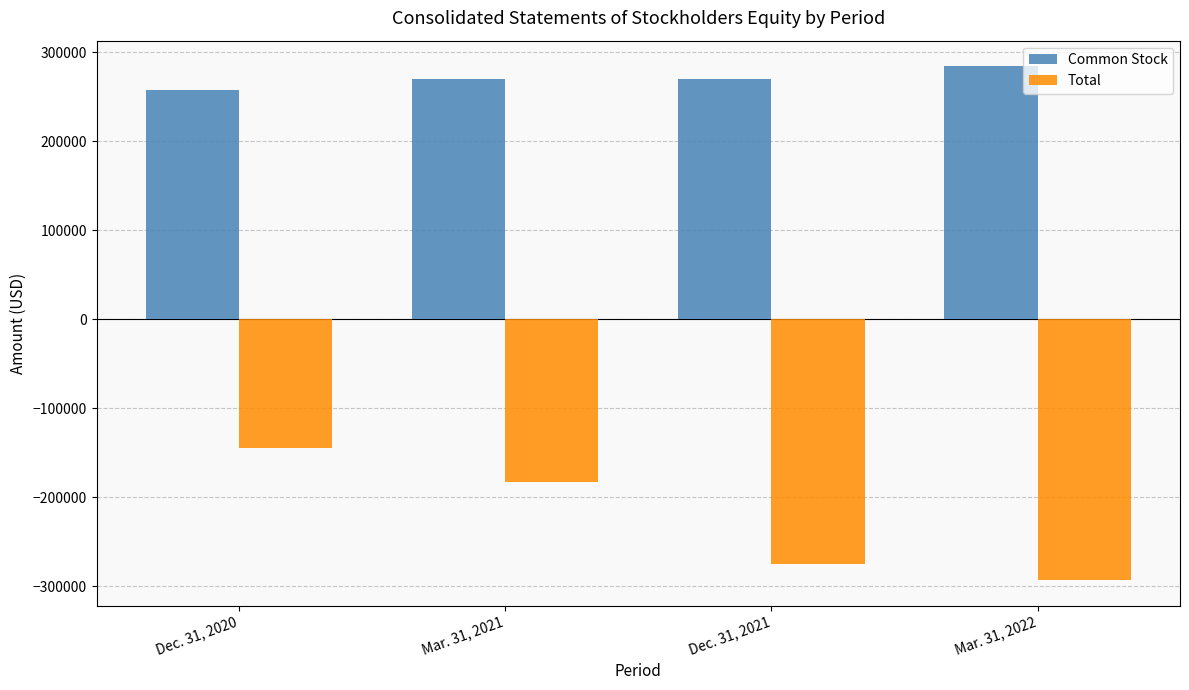

Does the chart contain stacked bars?

No